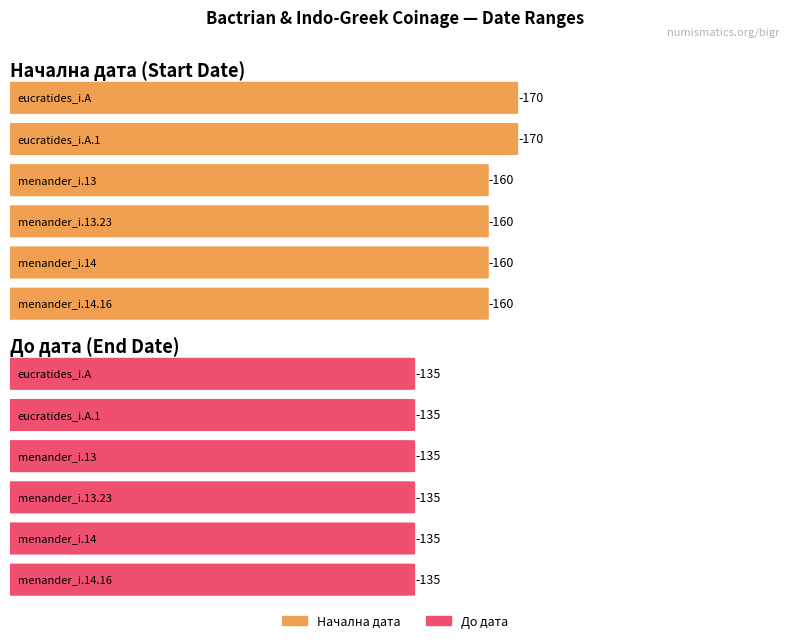

What is the difference between the highest and lowest values at bigr.menander_i.14.16?

25